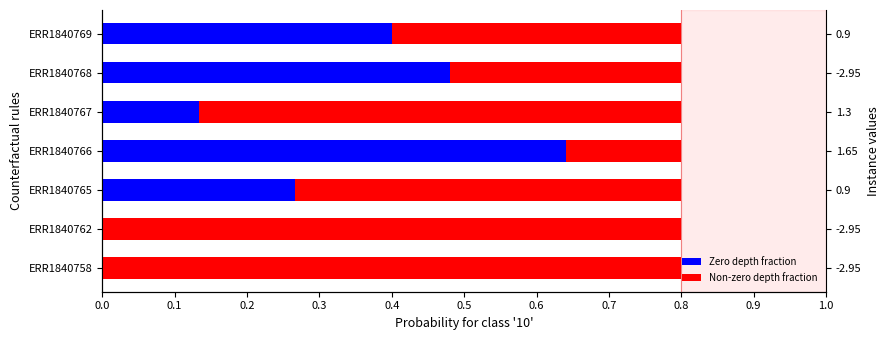

How many groups of bars are there?

7